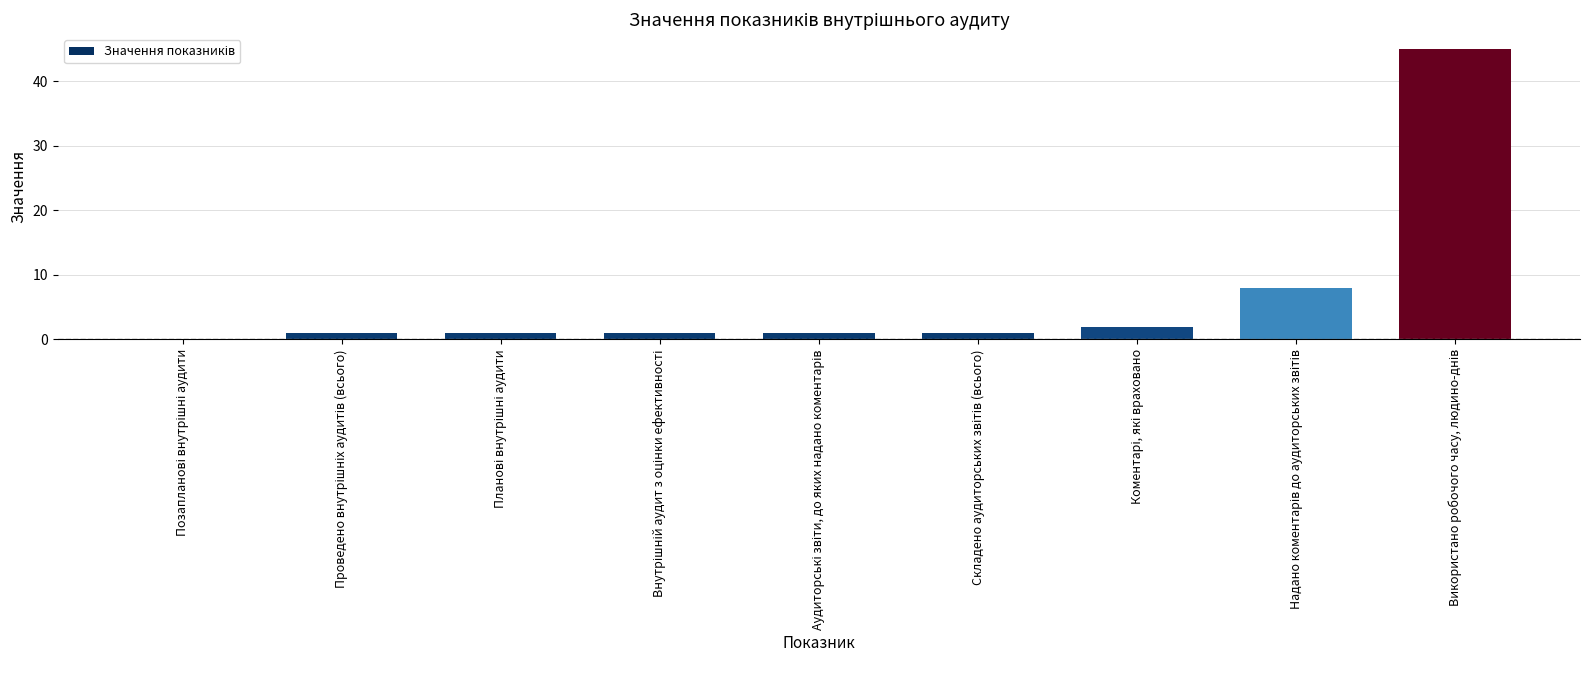

What is the greatest value displayed?

45